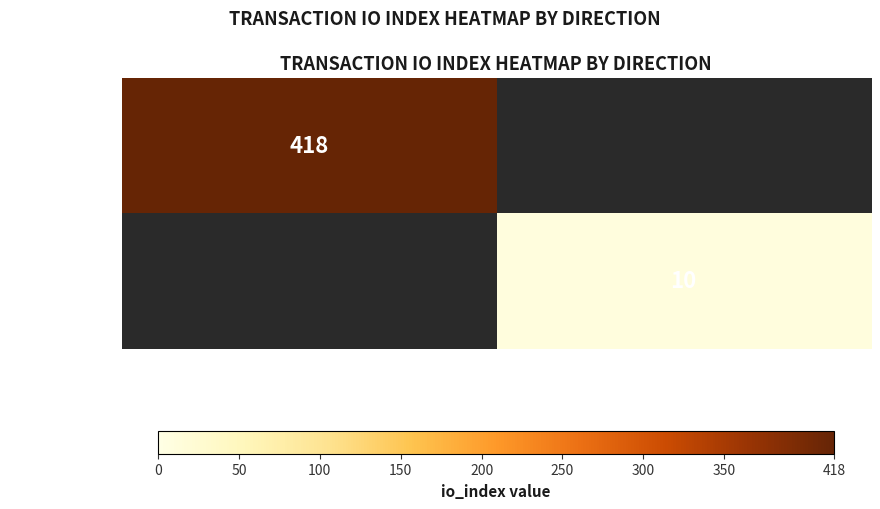

True or false: f23d538c… has a value of 158 at -1.

False